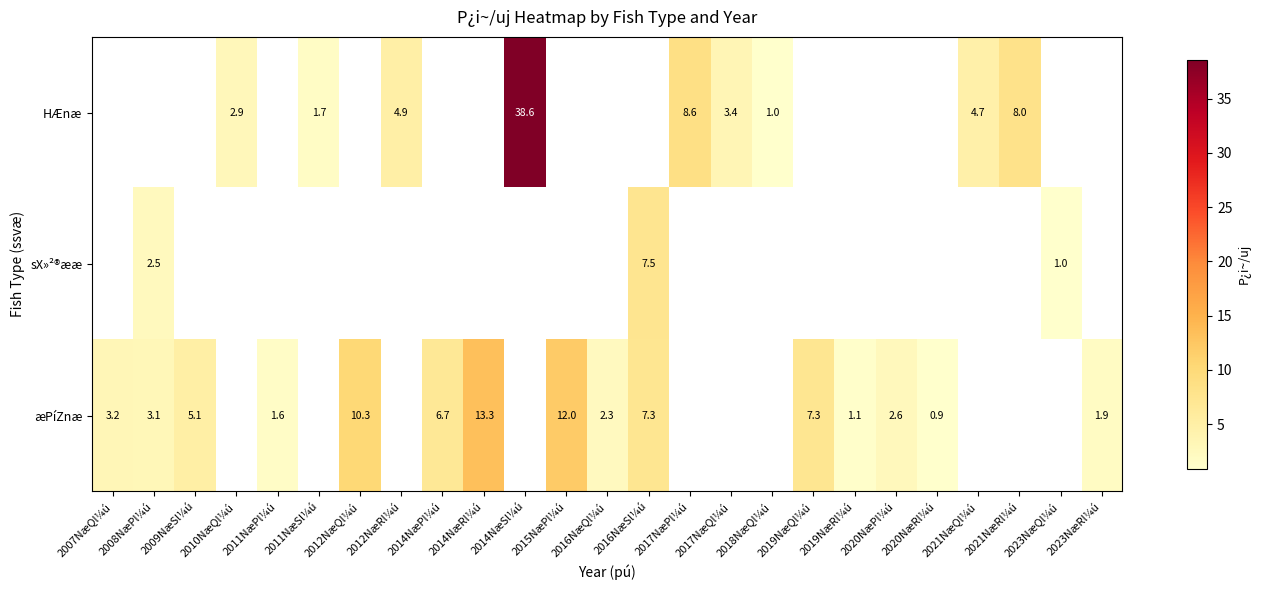

Is it true that HÆnæ equals 6.8 at 2021NæQl¼ú?

False